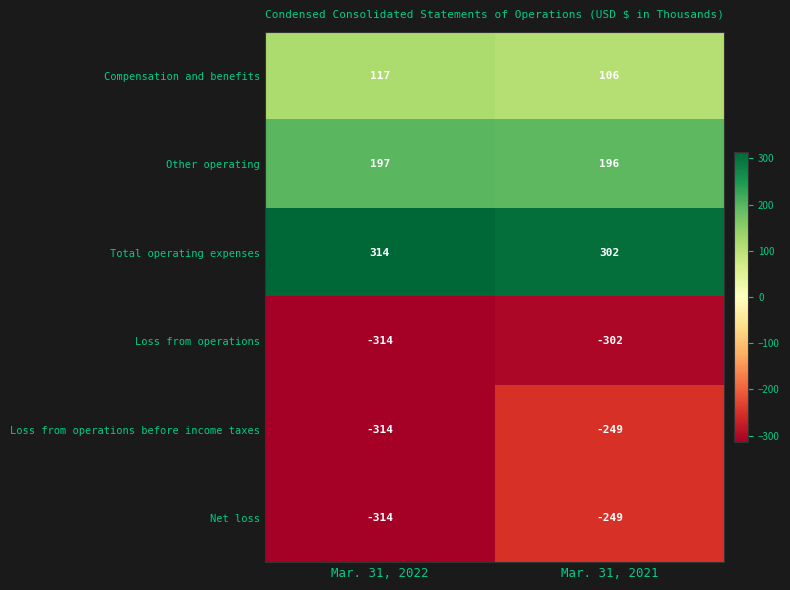

At which label is Loss from operations closest to -308?

Mar. 31, 2022